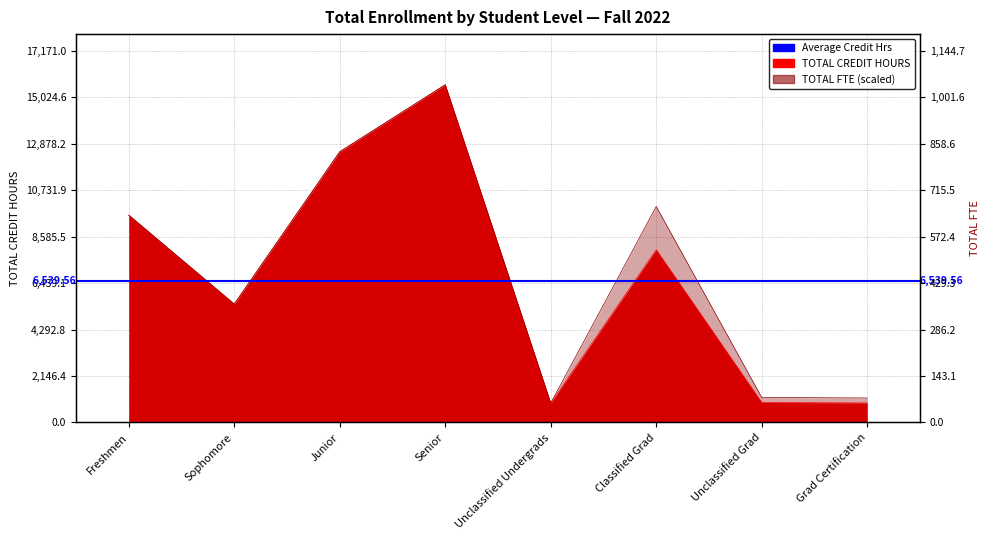

What is the value of the TOTAL FTE point at the 2nd from the left?

5476.0